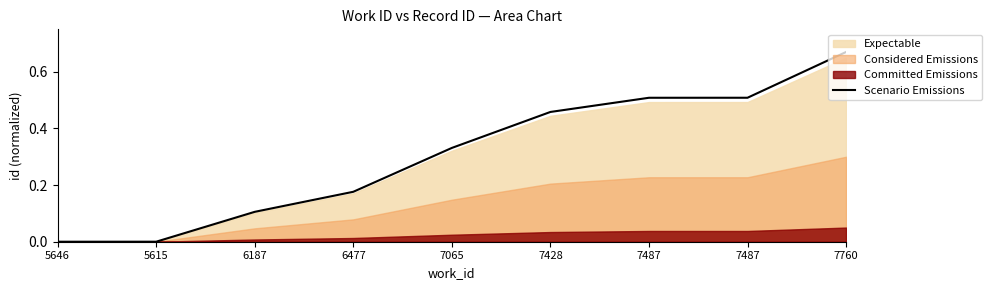

At which label is the value closest to 0?

5646